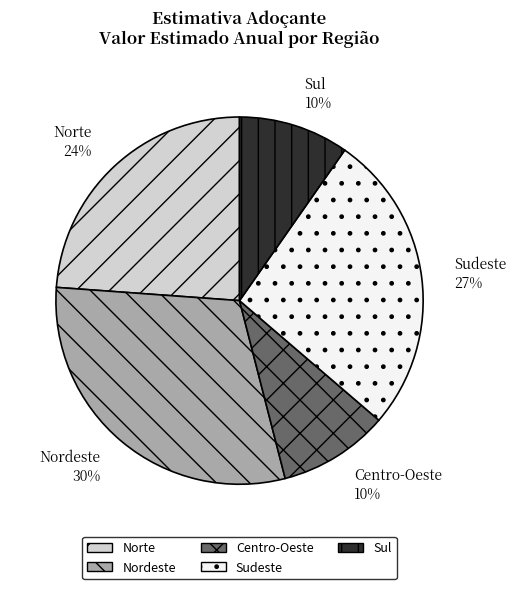

To the nearest percent, what is the difference between the largest and smallest slice percentages?

20%